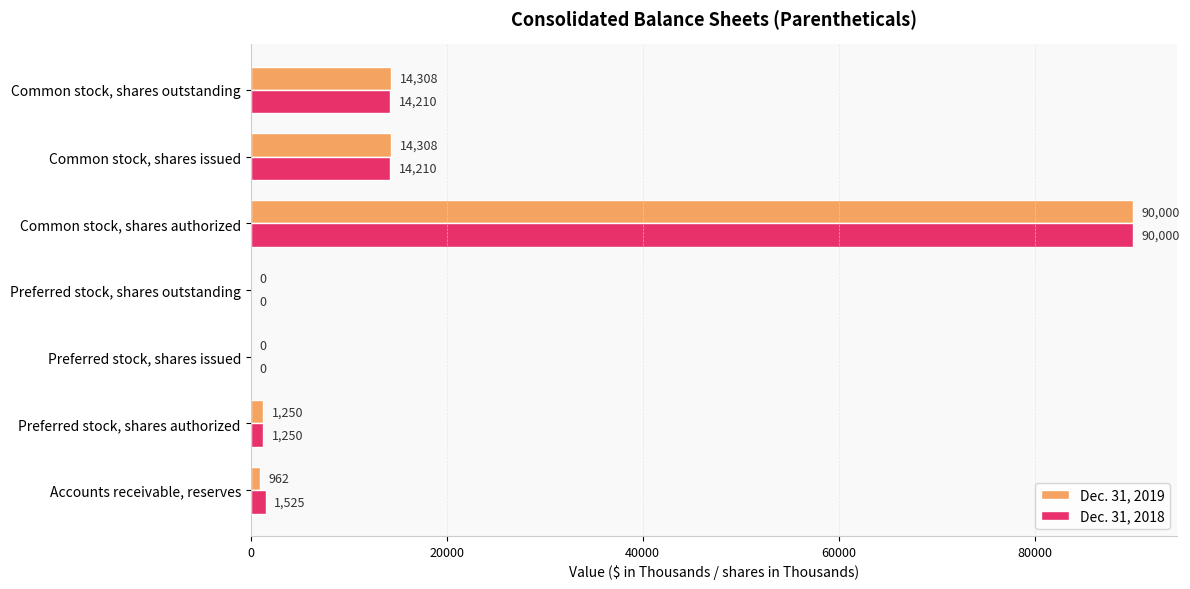

Which series has the largest total across all categories?

Dec. 31, 2018